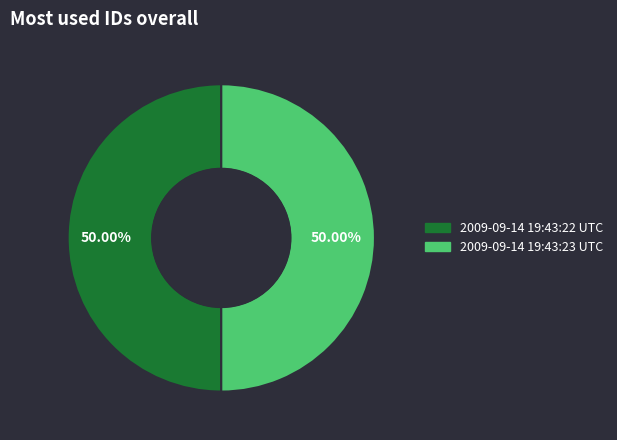

Is it true that 2009-09-14 19:43:23 UTC is 56% of the pie?

False